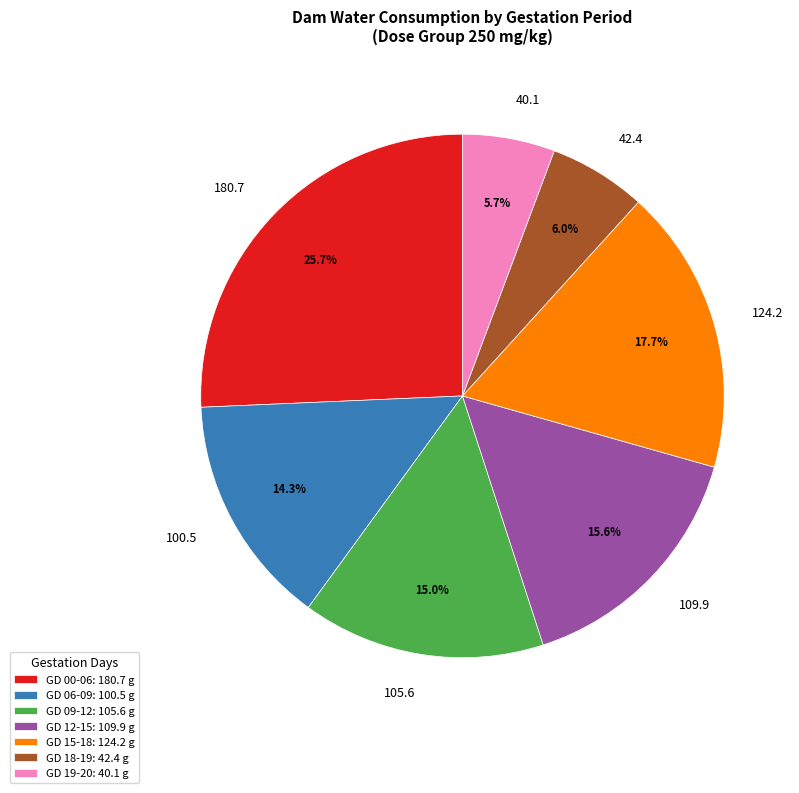

Which category has the biggest portion of the pie?

GD 00-06